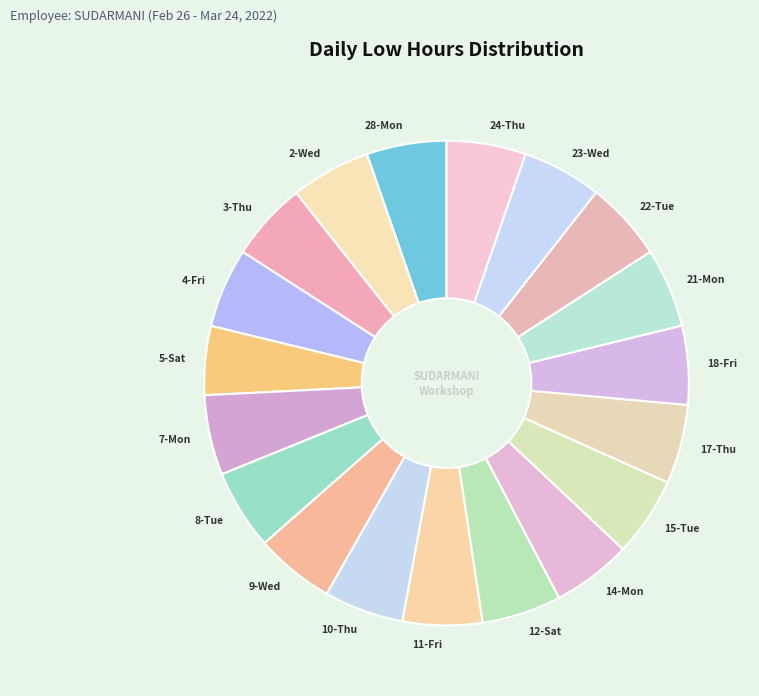

Is it true that 21-Mon is 10% of the pie?

False